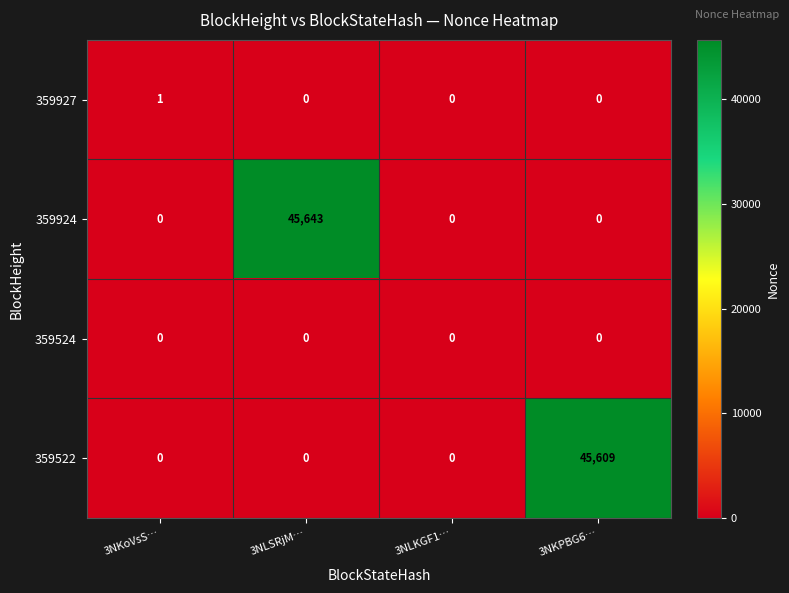

List the series in order of their peak value, lowest first.

359524, 359927, 359522, 359924